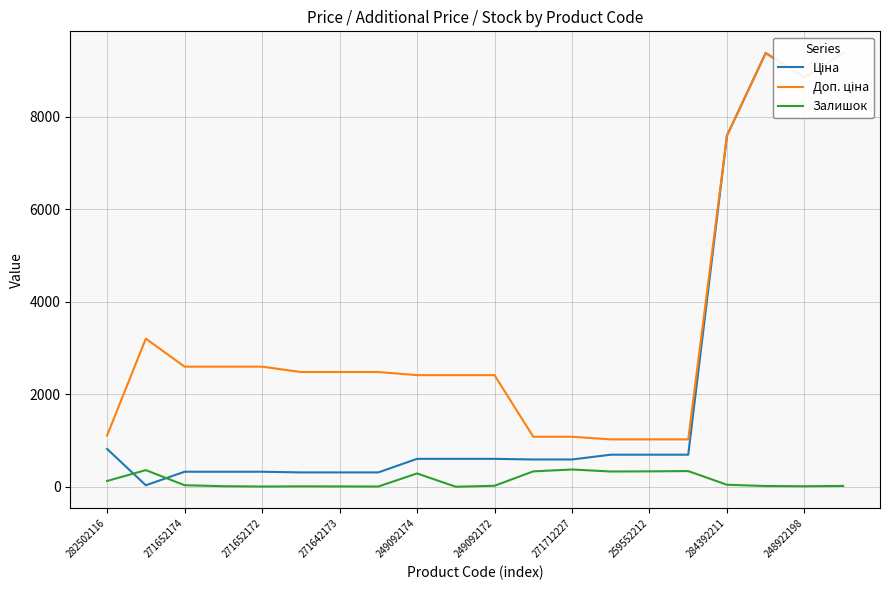

Where does the Залишок series first go above 33?

282502116